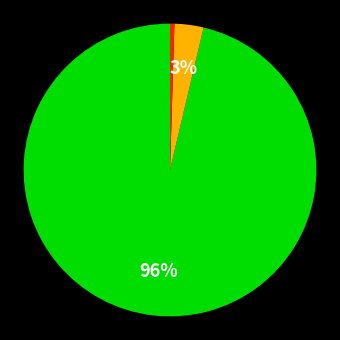

Is there a majority slice in this chart?

Yes